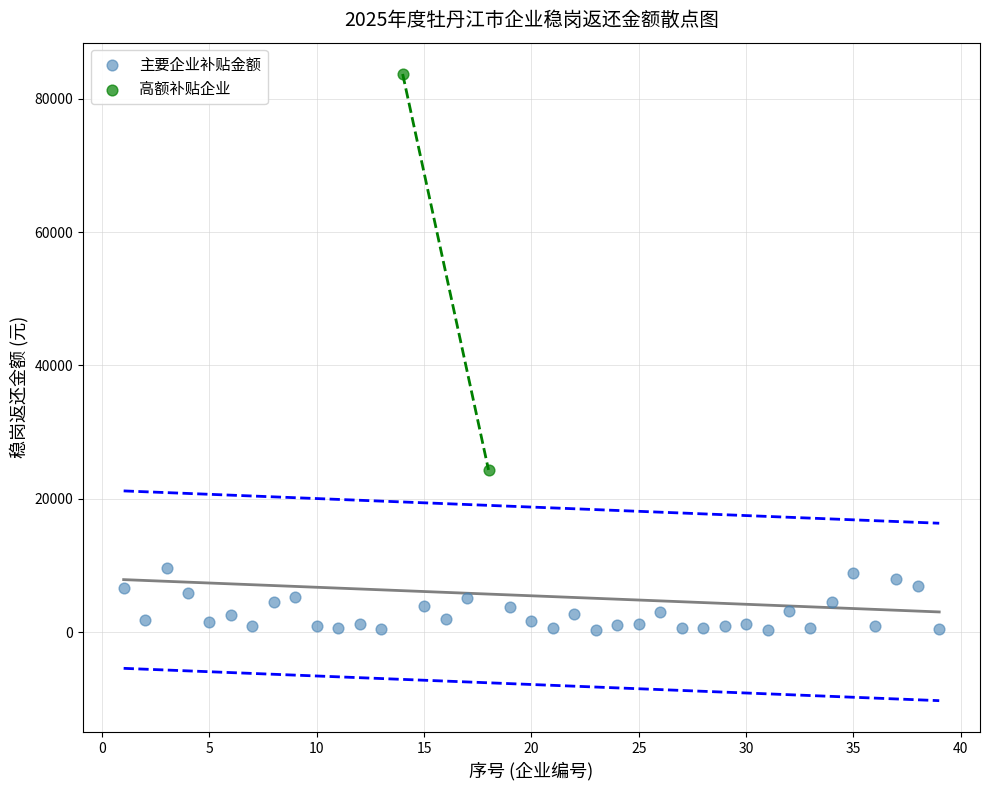

Which series contains the highest Y value?

高额补贴企业